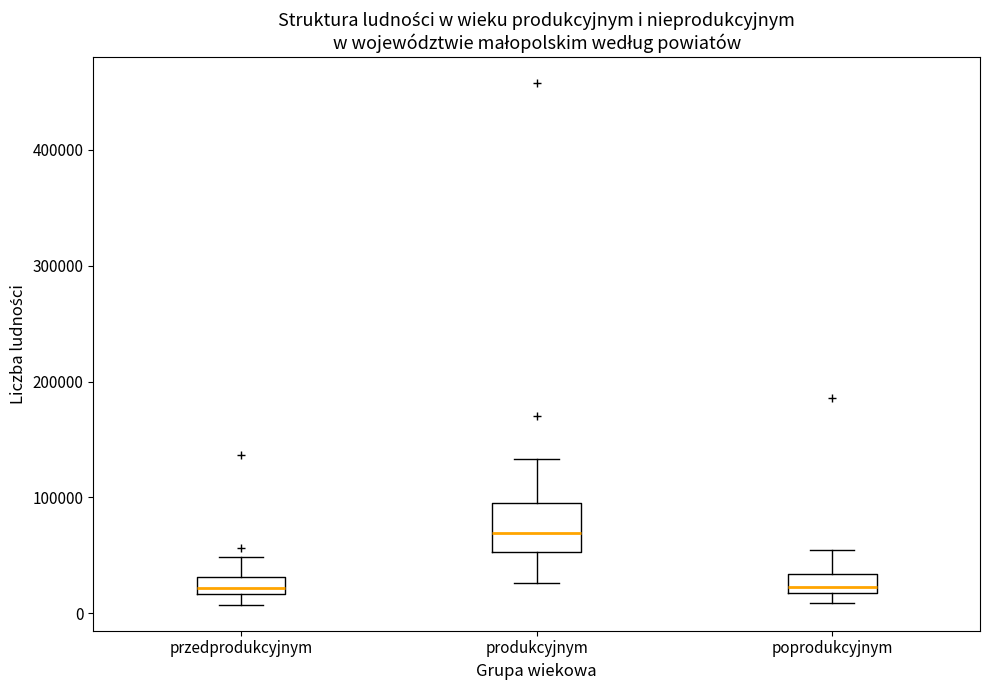

Where is the upper edge of the box for produkcyjnym on the y-axis? The values are not printed on the chart, so give them approximately, as read against the axis.

100000